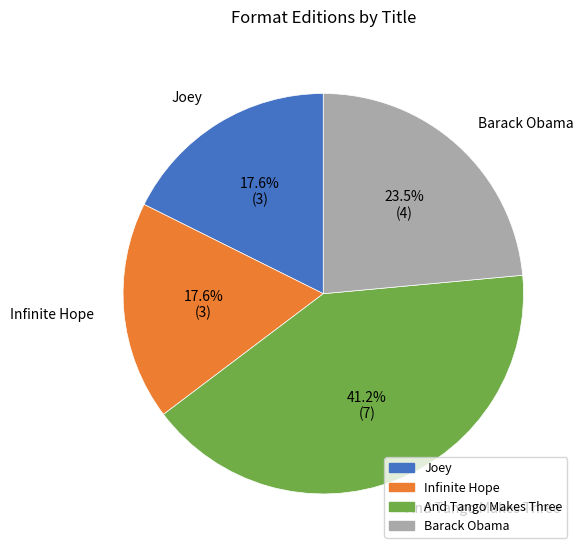

Is there any slice that represents more than half of the pie?

No